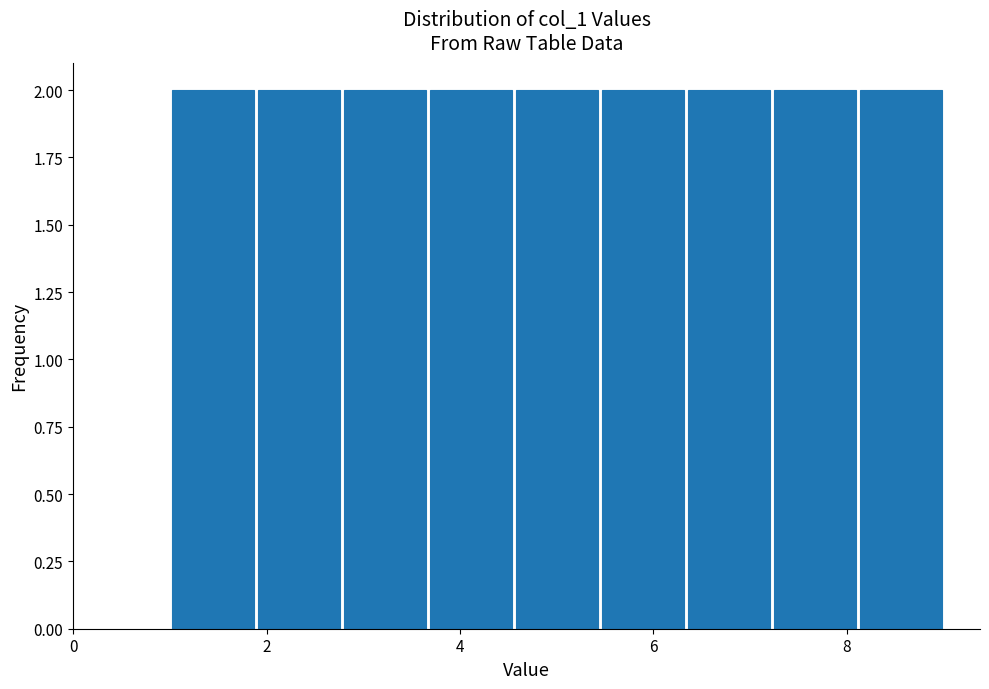

Reading left to right, list every bar in this chart as the range it spans on the x-axis followed by its height. Neither the bar edges nor the heights are printed on the chart, so give them approximately, as read against the axes.

1.0 to 1.8: 2
1.8 to 2.8: 2
2.8 to 3.6: 2
3.6 to 4.6: 2
4.6 to 5.4: 2
5.4 to 6.4: 2
6.4 to 7.2: 2
7.2 to 8.2: 2
8.2 to 9.0: 2